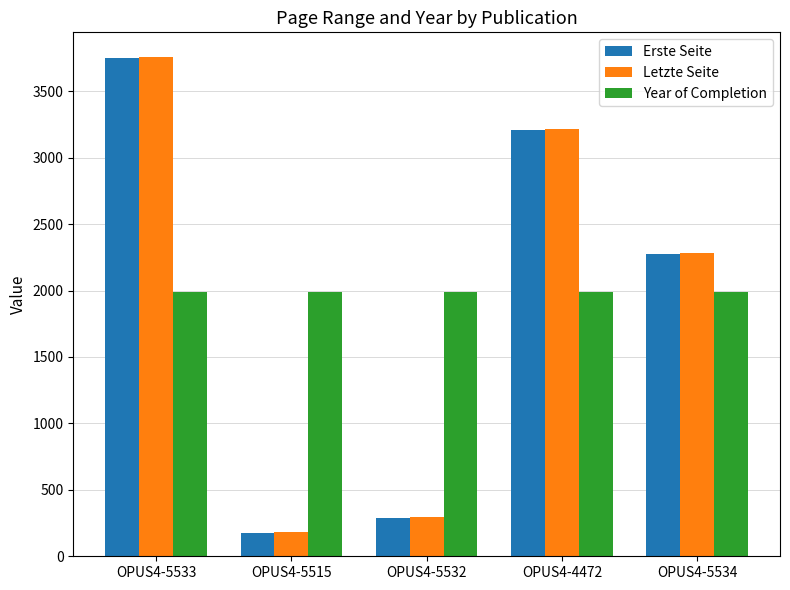

What is the total value across all series at OPUS4-5515?

2346